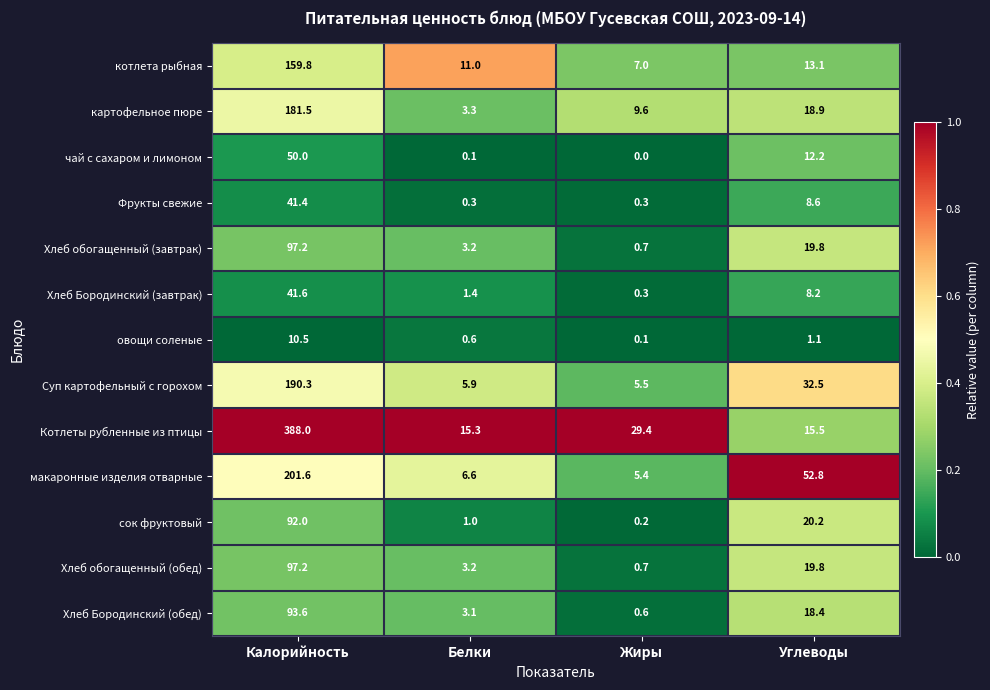

Where is Хлеб Бородинский (обед) nearest to the value 47?

Углеводы